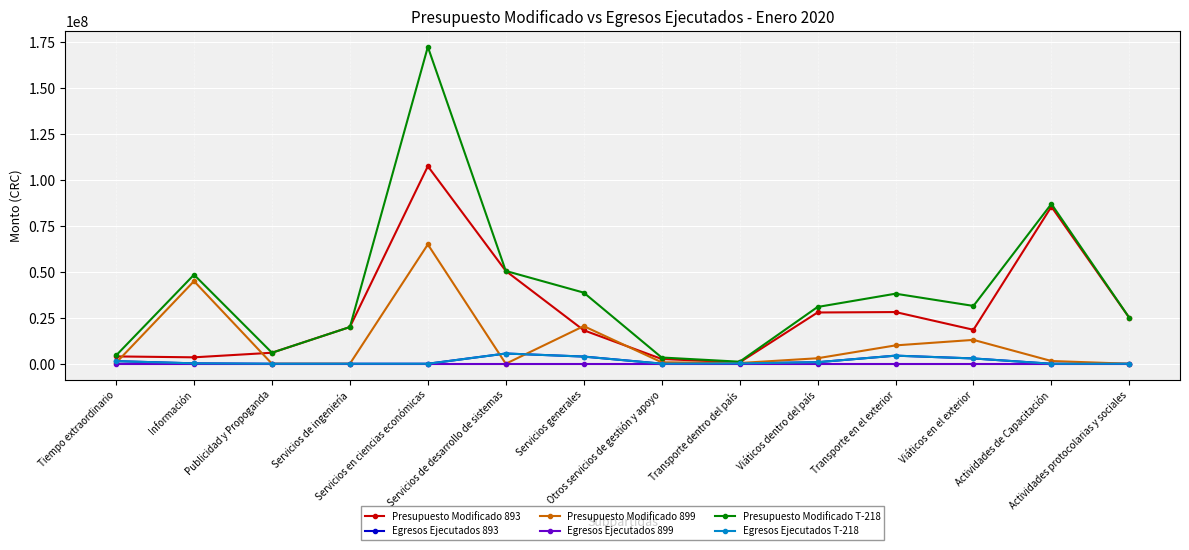

Is this an area chart (filled region under the line)?

No